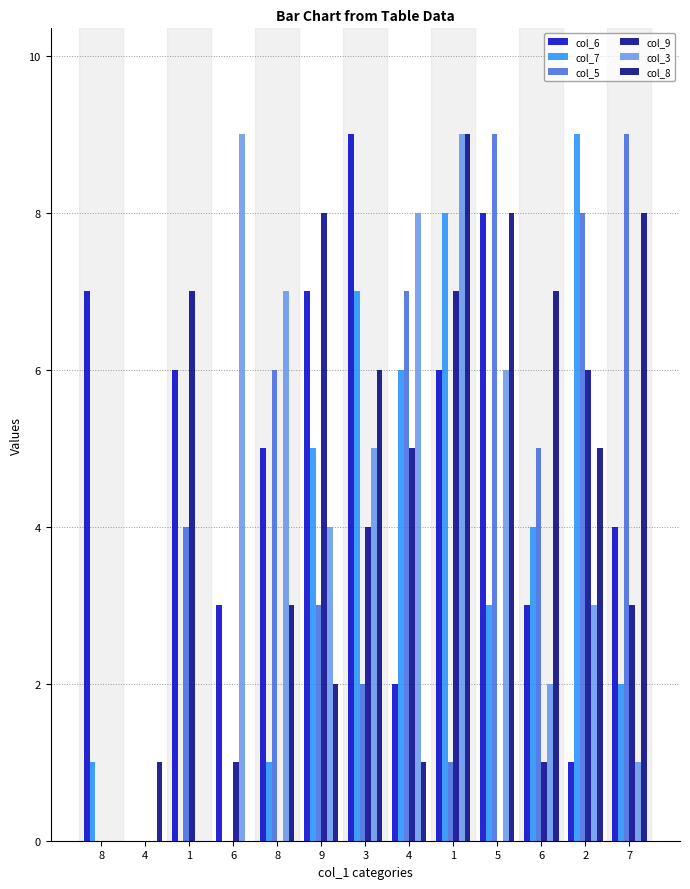

At how many categories does at least one series exceed 1?

12